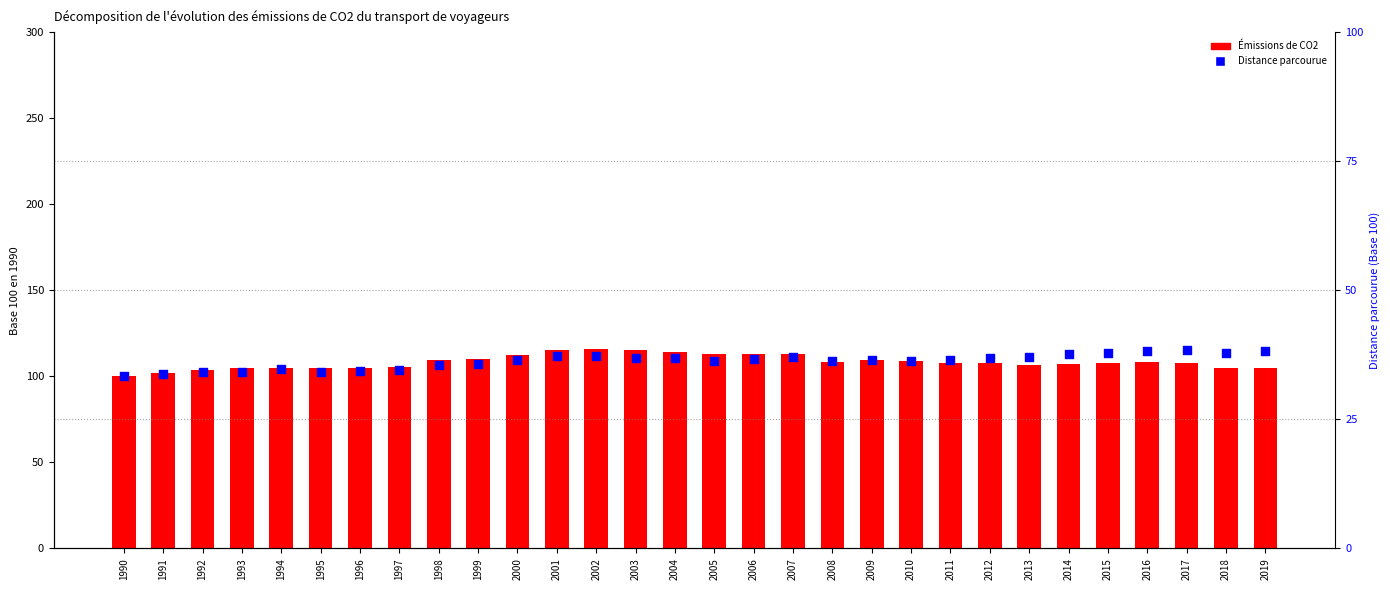

Is the value of Émissions de CO2 at 2014 greater than the value of Distance parcourue at 2009?

No